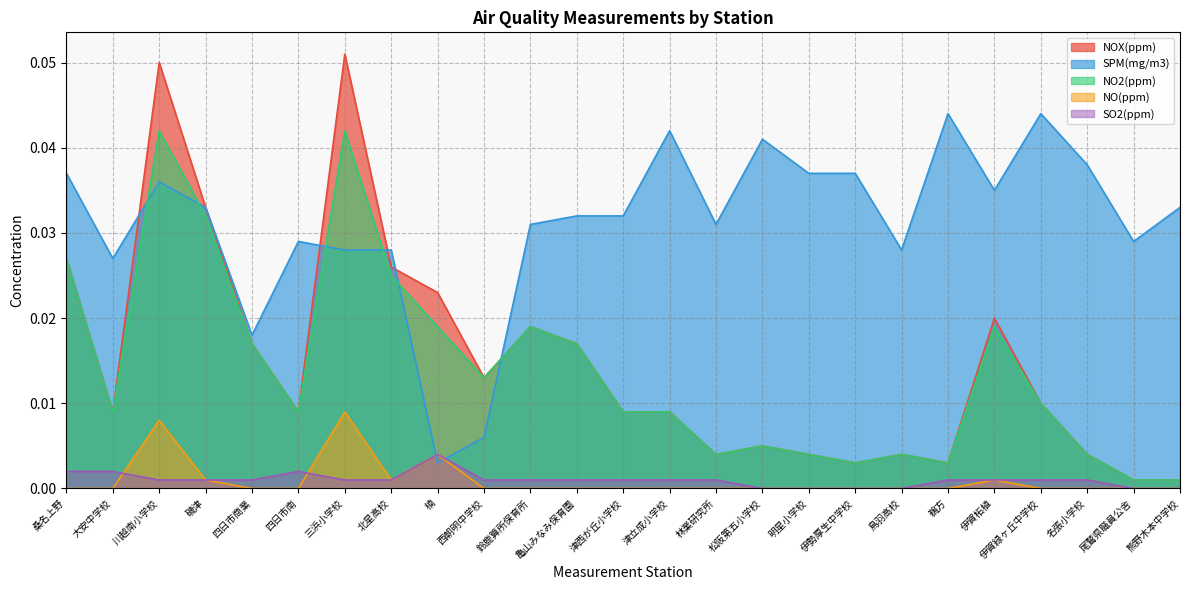

At which category does the chart reach its peak across all series?

三浜小学校